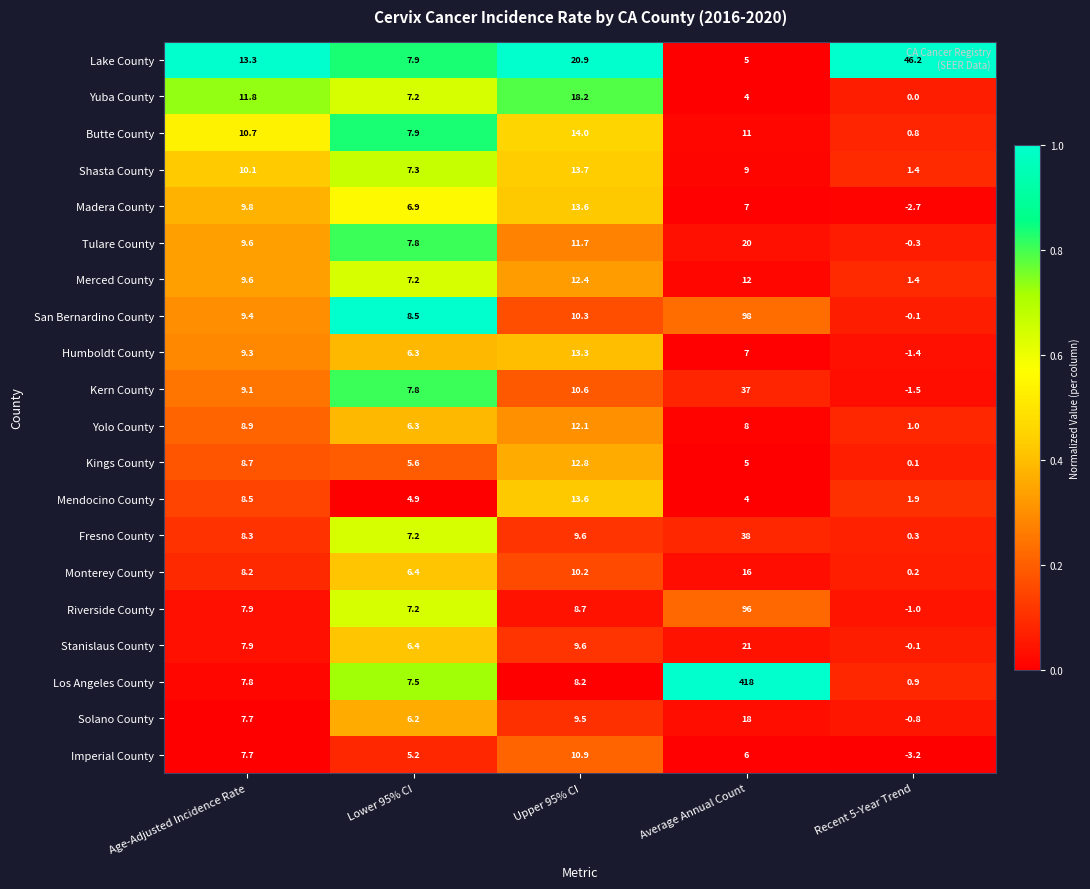

What is the average value of the Fresno County series?

12.7